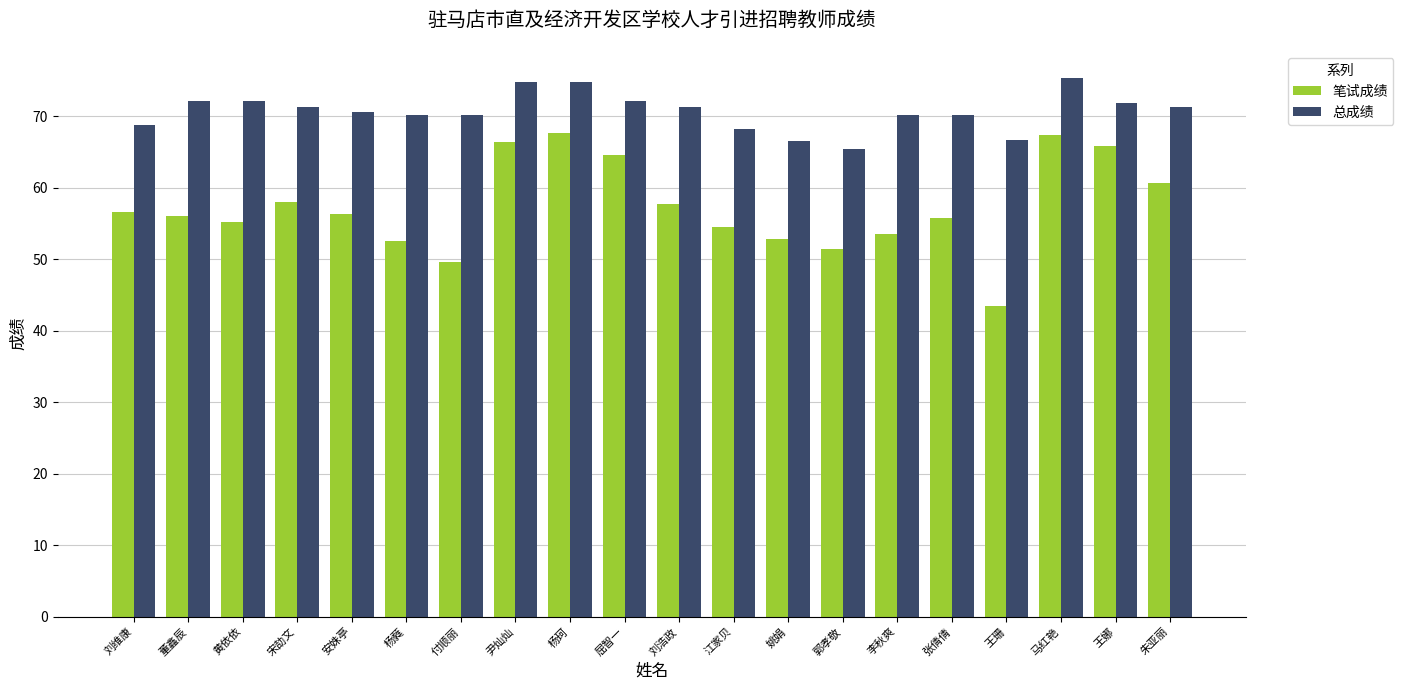

What position from the right is 刘浩政?

10